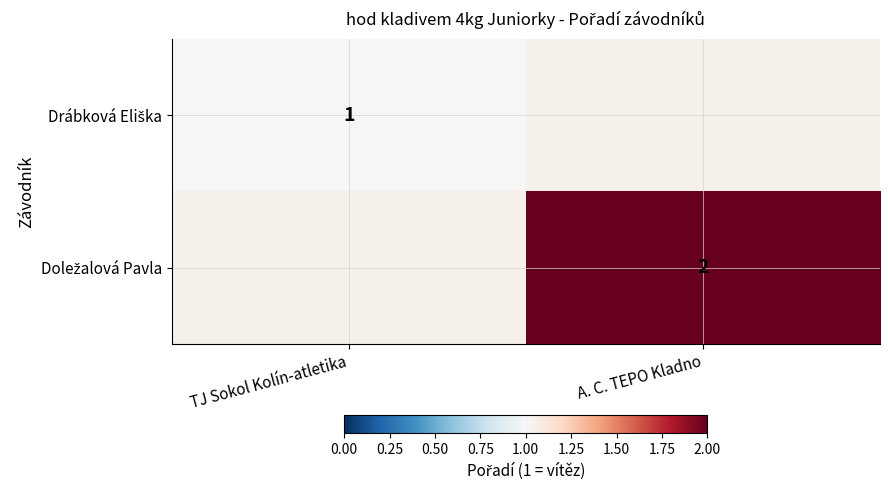

Which label corresponds to the smallest value in the chart?

A. C. TEPO Kladno